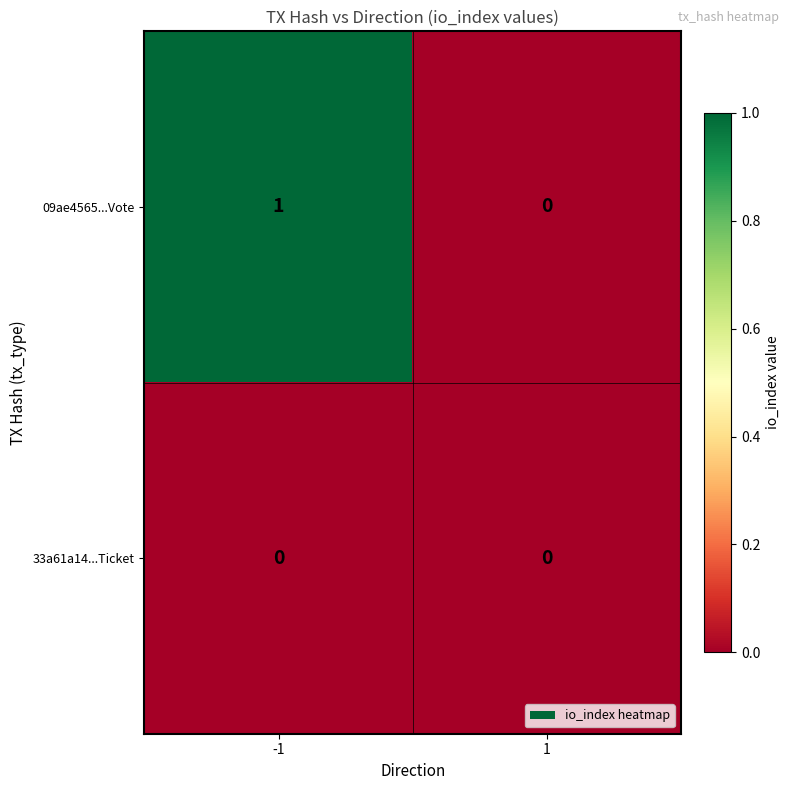

Between -1 and 1, which series saw the biggest shift?

09ae4565...Vote